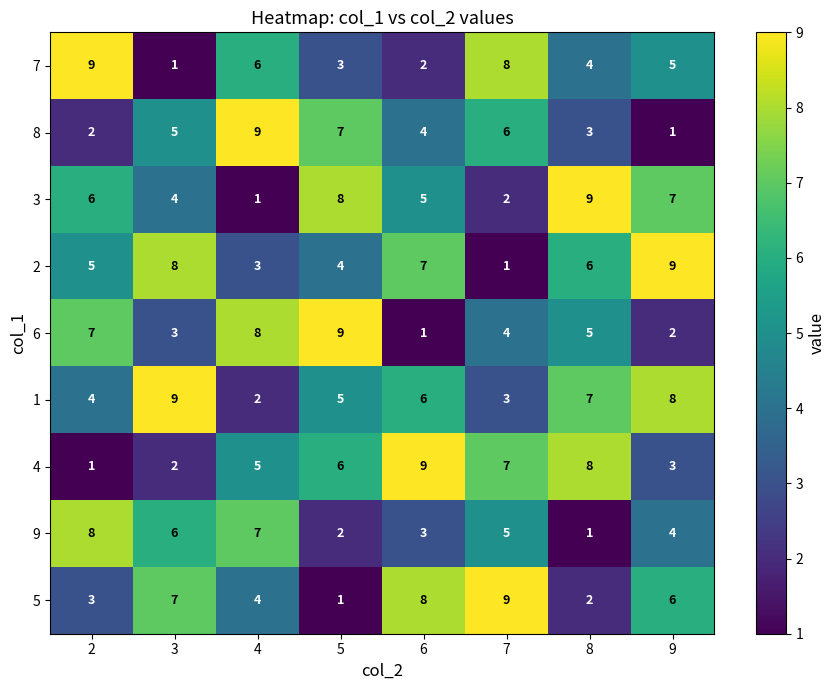

Count the number of data series in this chart.

9